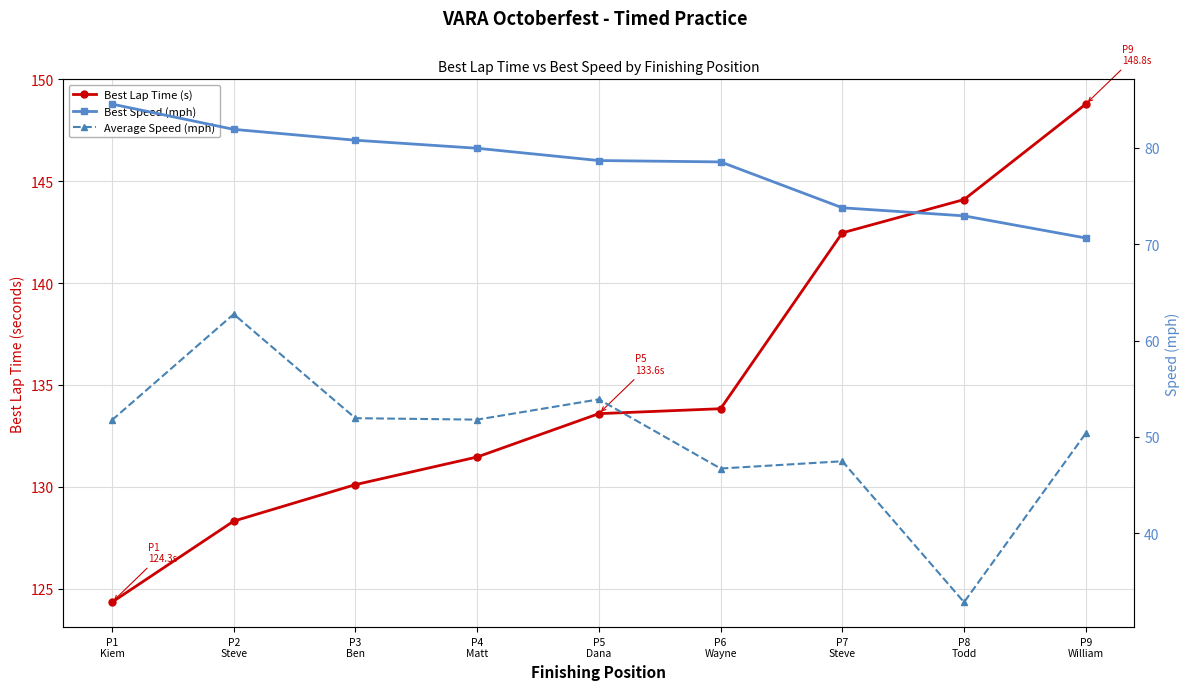

Reading right to left, list all the values displayed in this chart.

Best Lap Time (s): P9
William=148.8	P8
Todd=144.1	P7
Steve=142.5	P6
Wayne=133.8	P5
Dana=133.6	P4
Matt=131.5	P3
Ben=130.1	P2
Steve=128.3	P1
Kiem=124.3
Best Speed (mph): P9
William=70.7	P8
Todd=73.0	P7
Steve=73.8	P6
Wayne=78.5	P5
Dana=78.7	P4
Matt=80.0	P3
Ben=80.8	P2
Steve=81.9	P1
Kiem=84.6
Average Speed (mph): P9
William=50.4	P8
Todd=32.9	P7
Steve=47.5	P6
Wayne=46.7	P5
Dana=53.9	P4
Matt=51.8	P3
Ben=52.0	P2
Steve=62.7	P1
Kiem=51.7